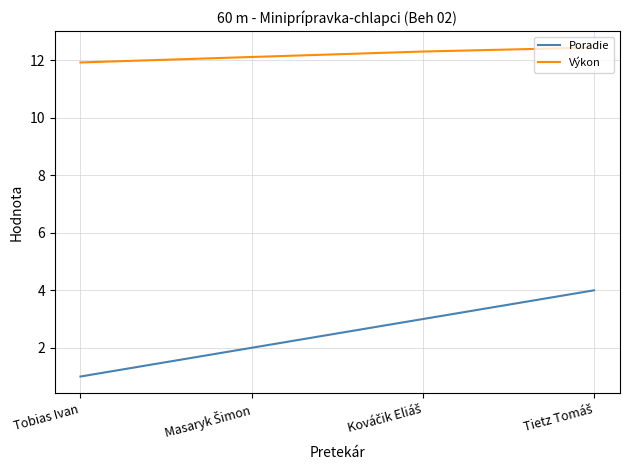

What is the total value across all series at Tobias Ivan?

12.9